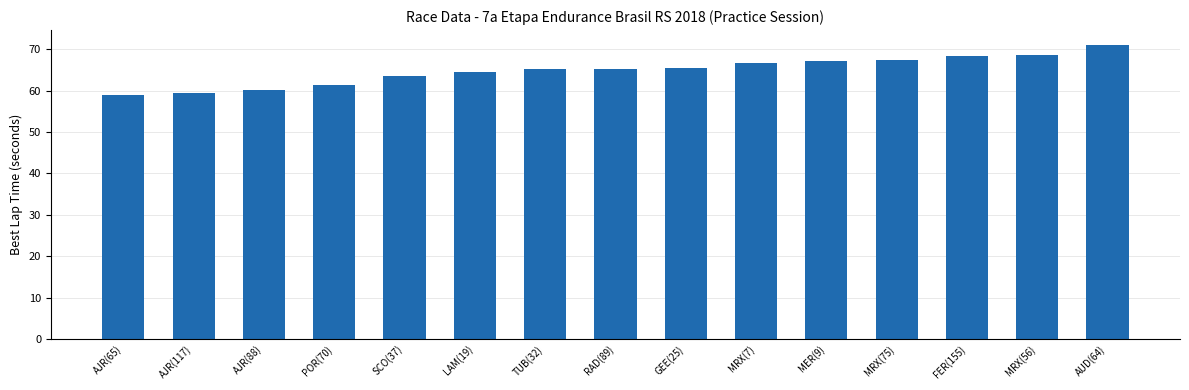

Count the number of data series in this chart.

1